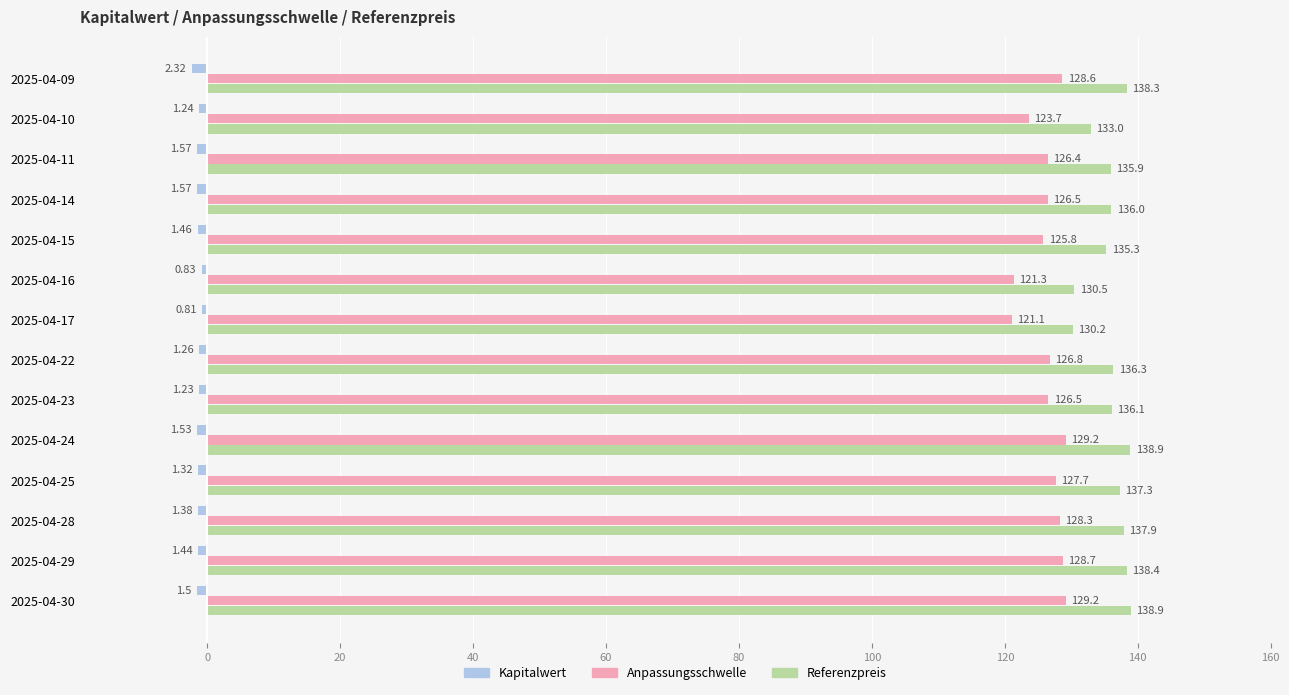

What is the difference between the maximum and minimum values in the Kapitalwert series?

1.5